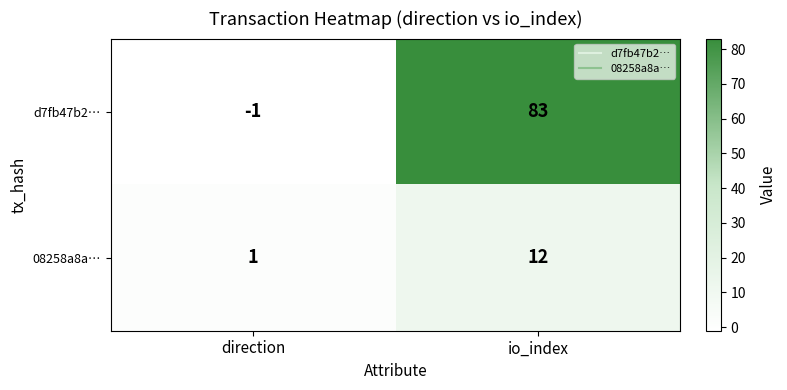

Reading left to right, transcribe all the data shown in this chart.

d7fb47b2…: -1	83
08258a8a…: 1	12